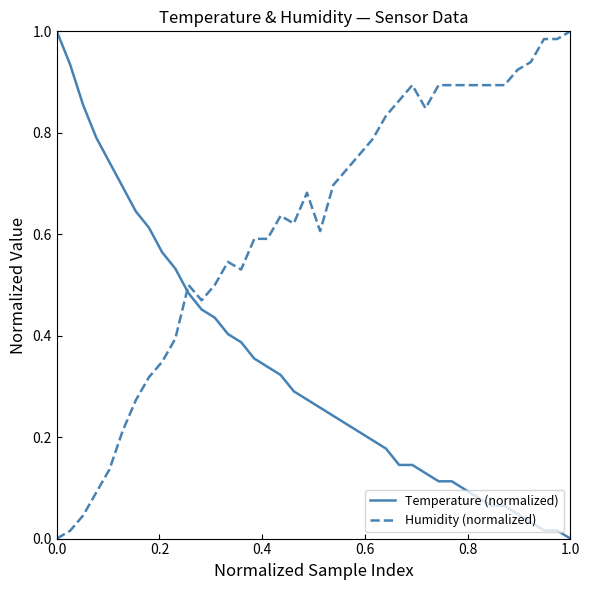

How many intersections are there between Temperature (normalized) and Humidity (normalized)?

1